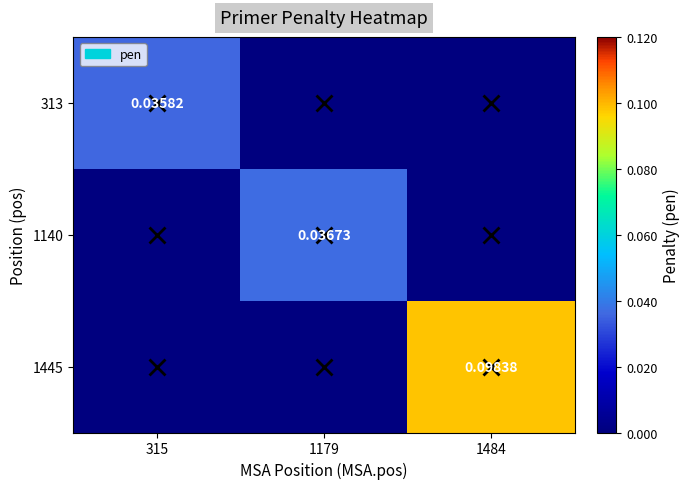

At which category does the chart reach its minimum across all series?

315